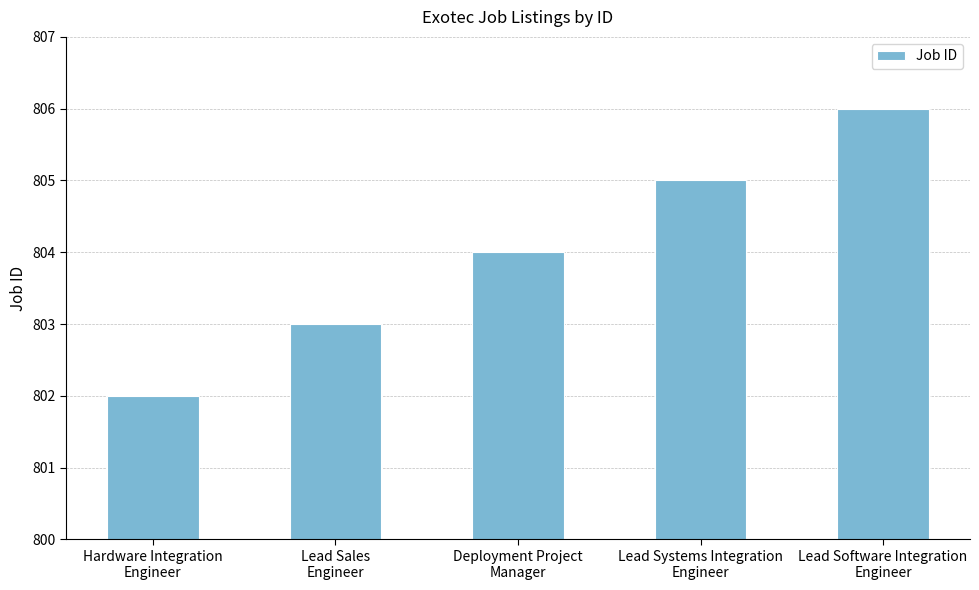

At which category does the chart reach its peak across all series?

Lead Software Integration
Engineer